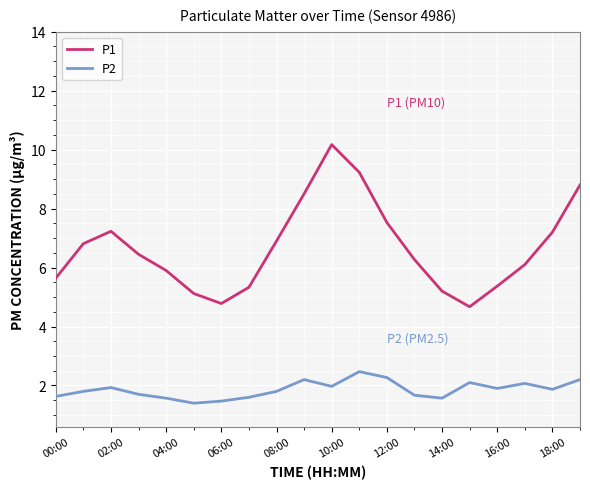

Which series has the largest total across all categories?

P1